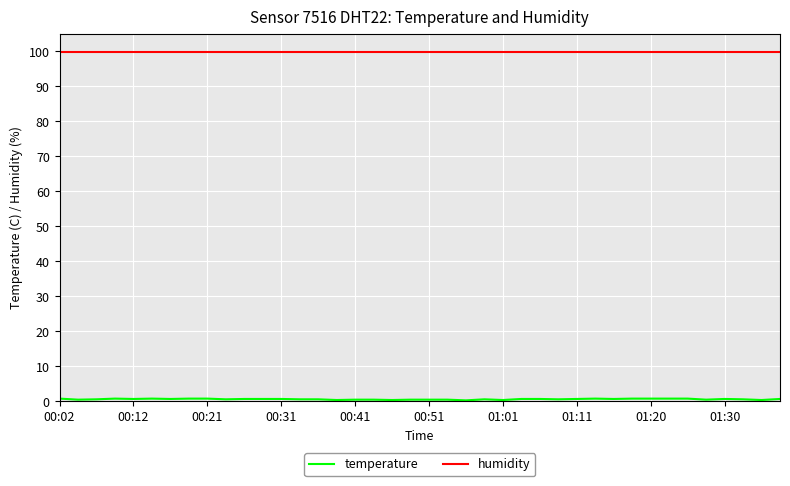

What is the sum of all humidity values?

3996.0